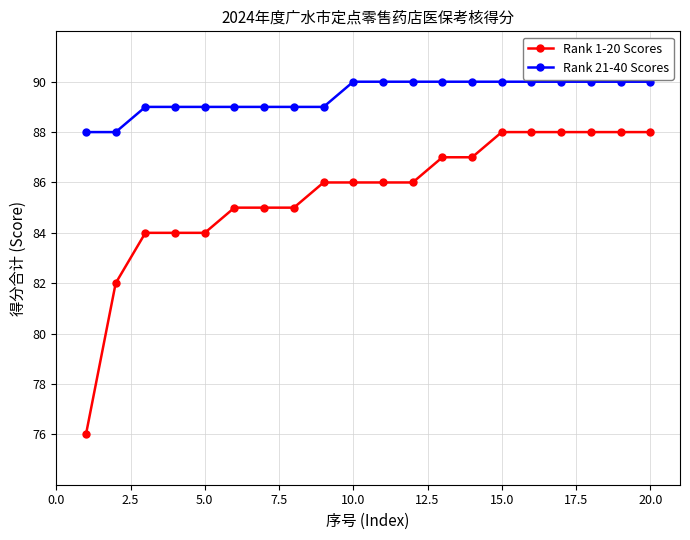

Which series has the largest range (max minus min)?

Rank 1-20 Scores